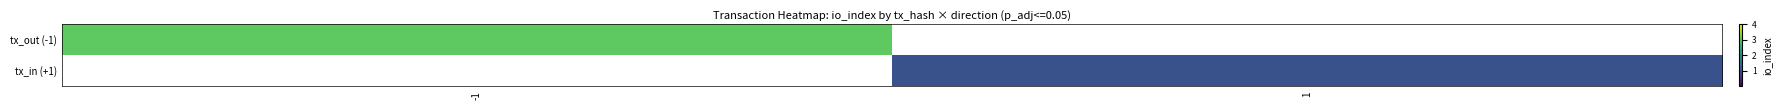

Rank the series by their average value, from highest to lowest.

tx_out (-1), tx_in (+1)